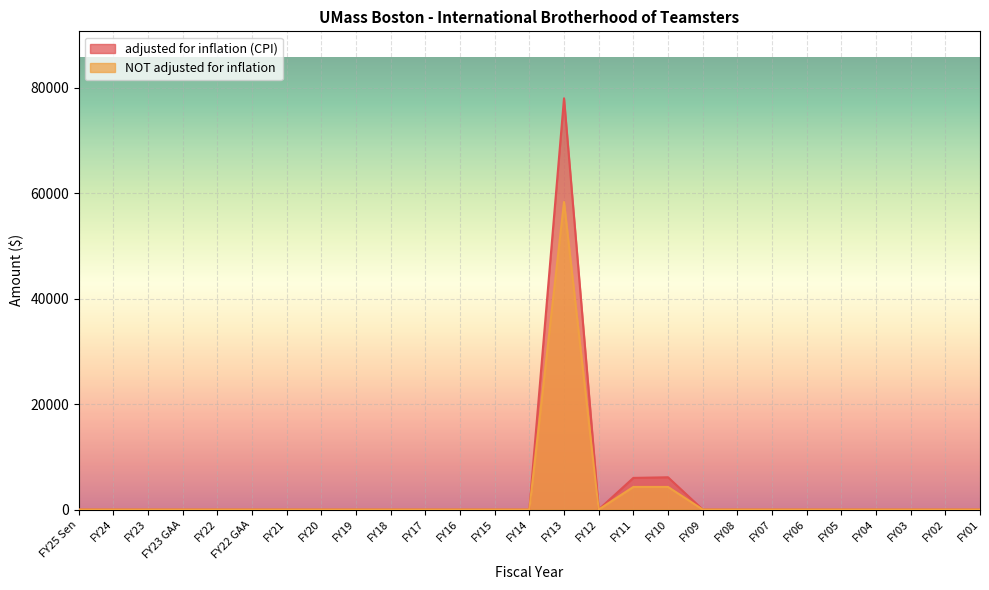

True or false: NOT adjusted for inflation has a value of 0 at FY02.

True